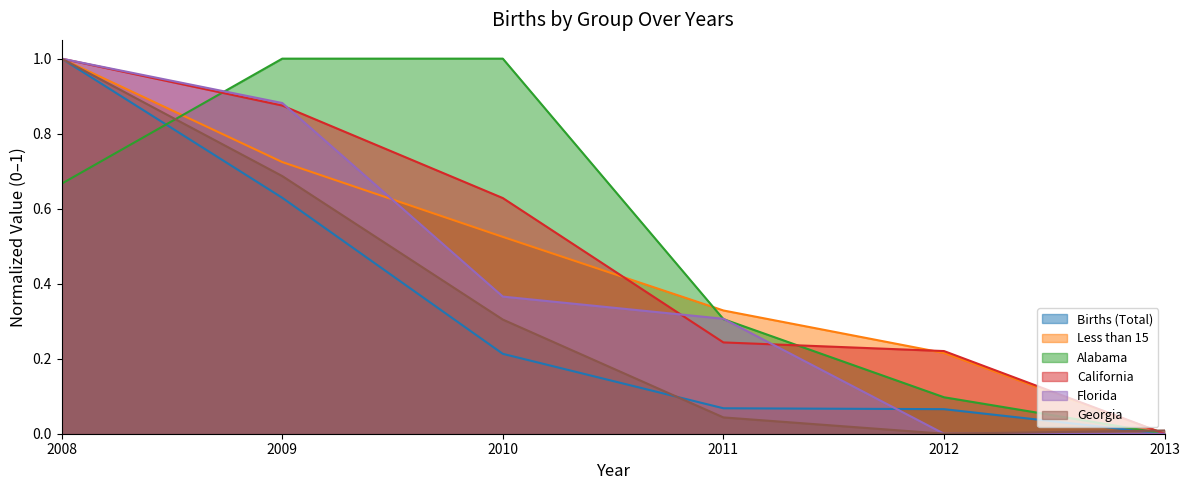

True or false: Georgia and Florida cross at least once.

False